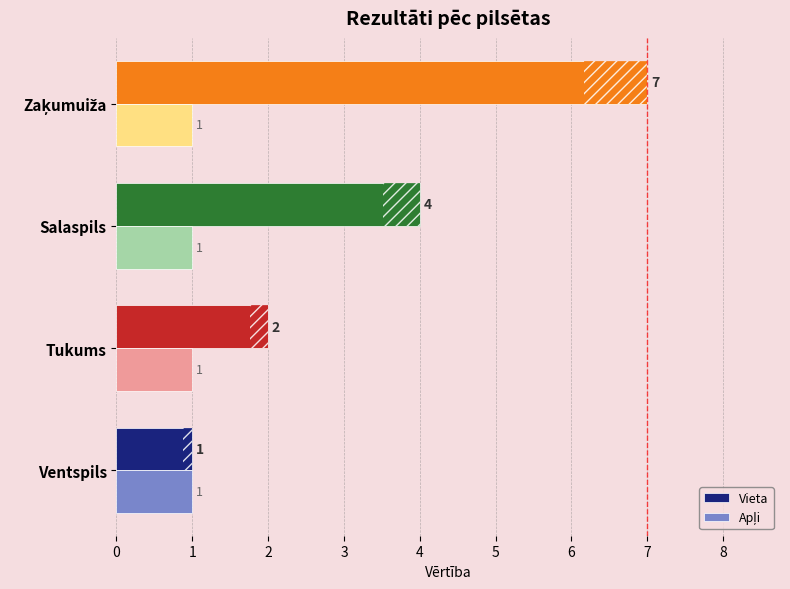

What is the greatest value displayed?

7